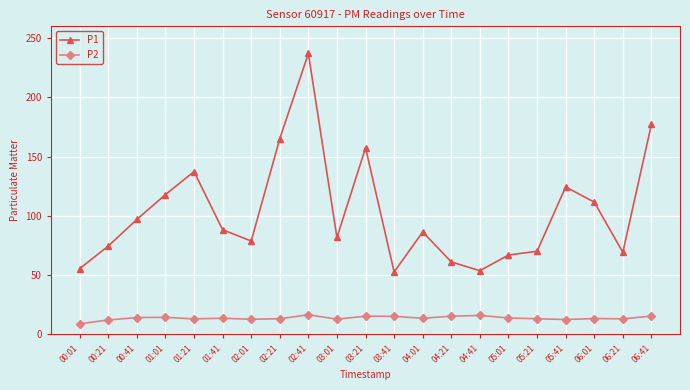

In P2, how many points are higher than both neighbors (excluding endpoints)?

6